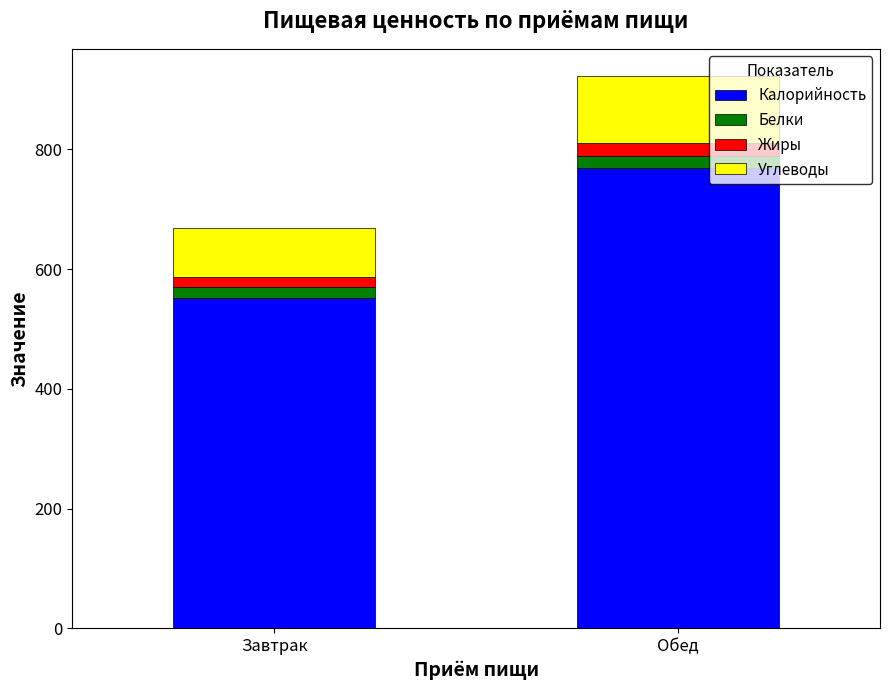

Reading right to left, what are the values for Калорийность?

769.2	551.6